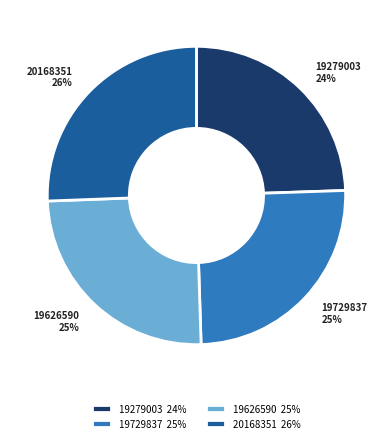

To the nearest percent, what is the difference between the 19729837 25% and 20168351 26% slice percentages?

1%